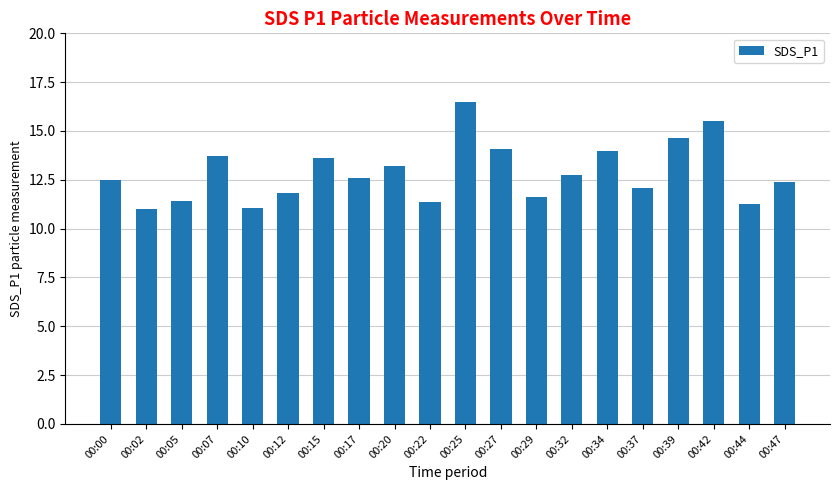

Are the bars grouped side by side (vs. stacked)?

No